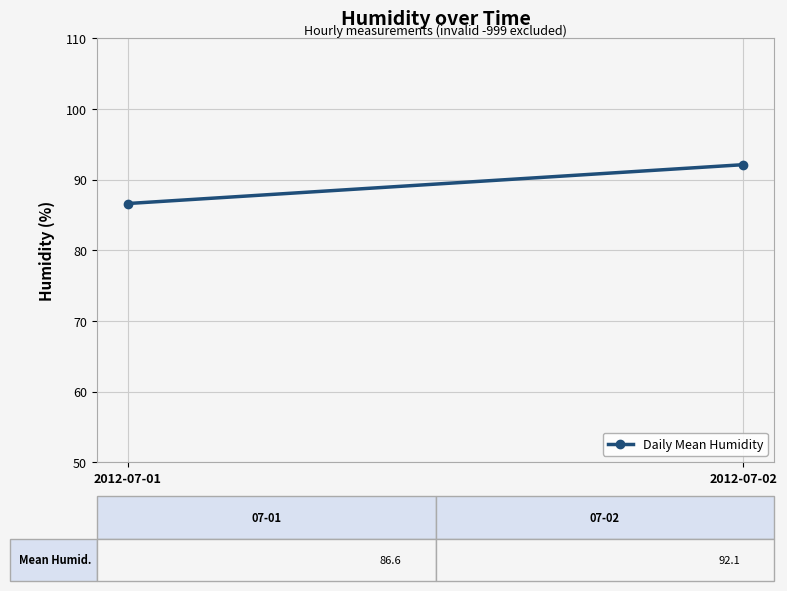

What is the minimum value shown in the chart?

86.6